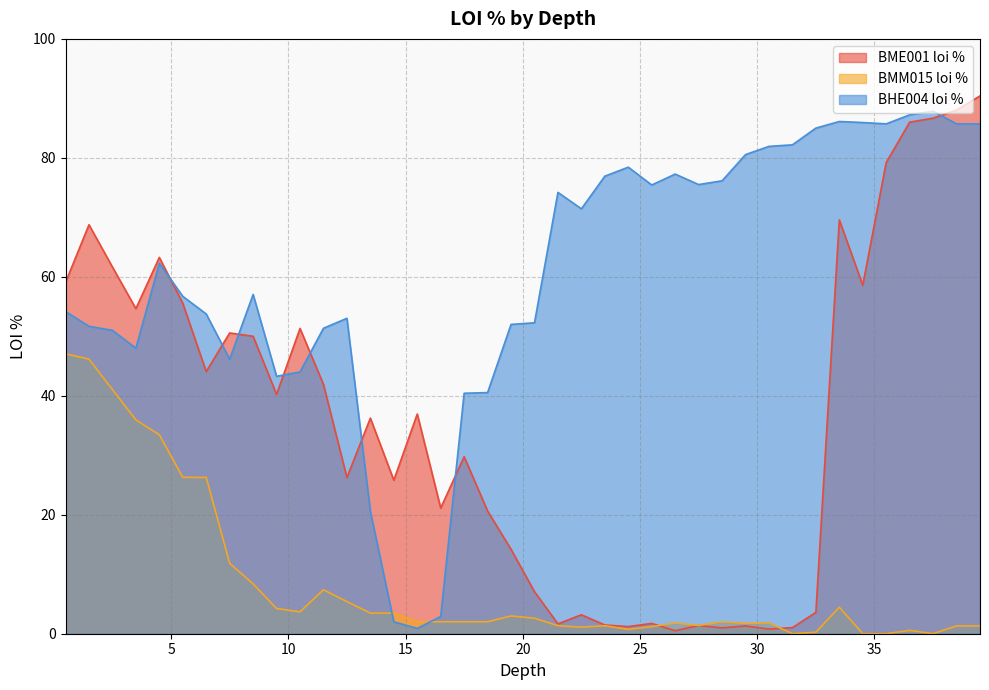

What is the value of the BHE004 loi % point at the 28th from the left?

75.5